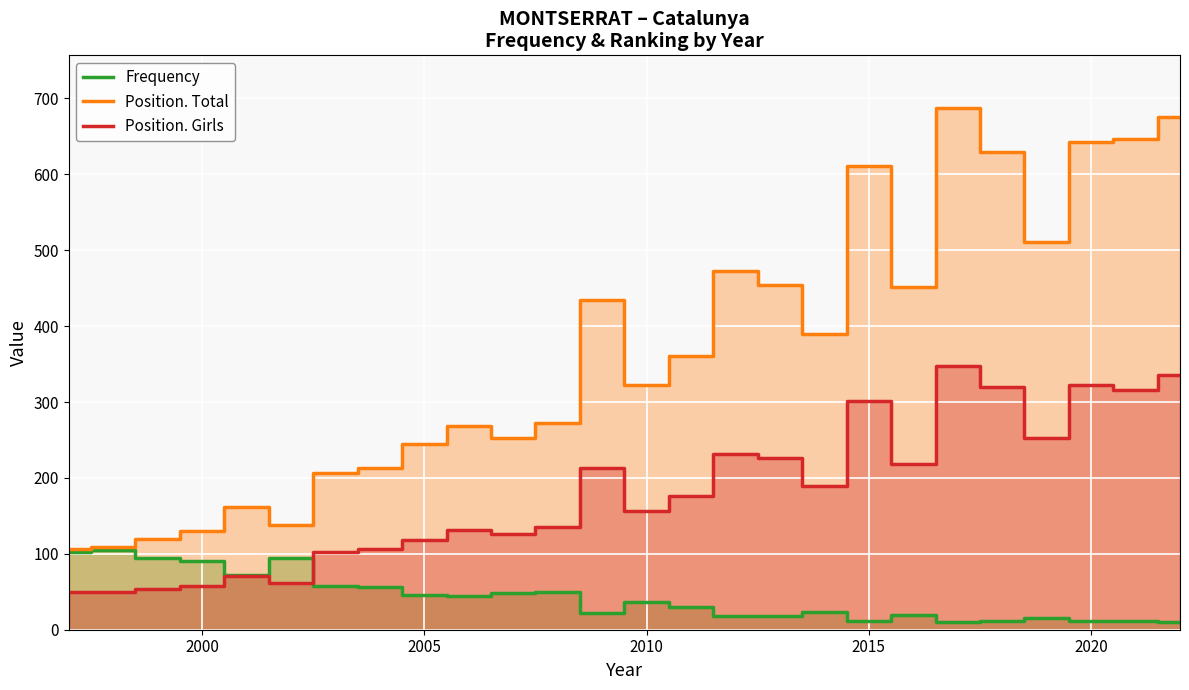

Reading left to right, what are all the values shown in this chart?

Frequency: 102	105	95	90	72	94	57	56	46	44	49	50	22	36	30	18	18	24	12	20	10	12	16	11	11	10
Position. Total: 106	109	120	130	162	138	207	213	245	268	252	273	435	323	360	472	454	390	611	452	688	629	511	642	647	675
Position. Girls: 50	50	54	57	71	62	103	106	118	132	126	136	213	157	176	232	226	189	302	218	347	320	253	323	316	335